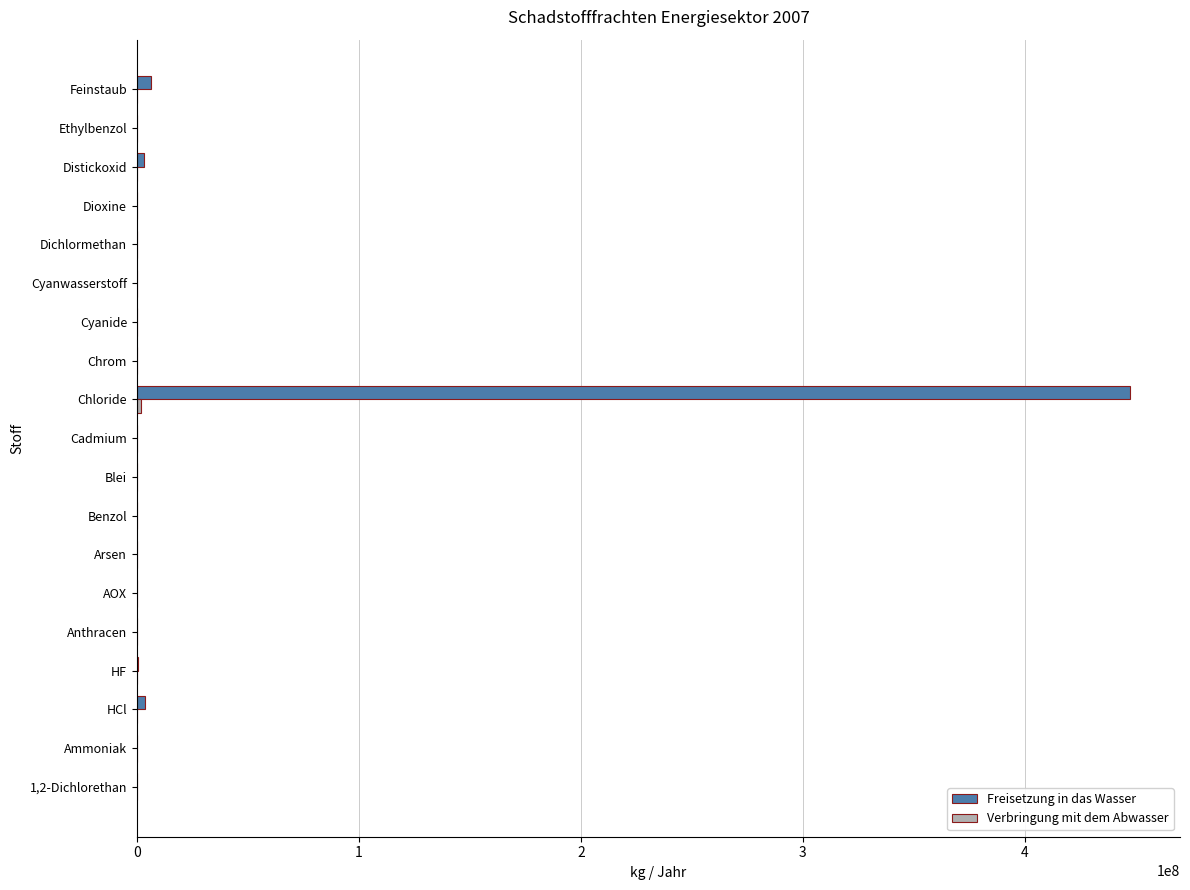

What is the sum of all Freisetzung in das Wasser values?

461806822